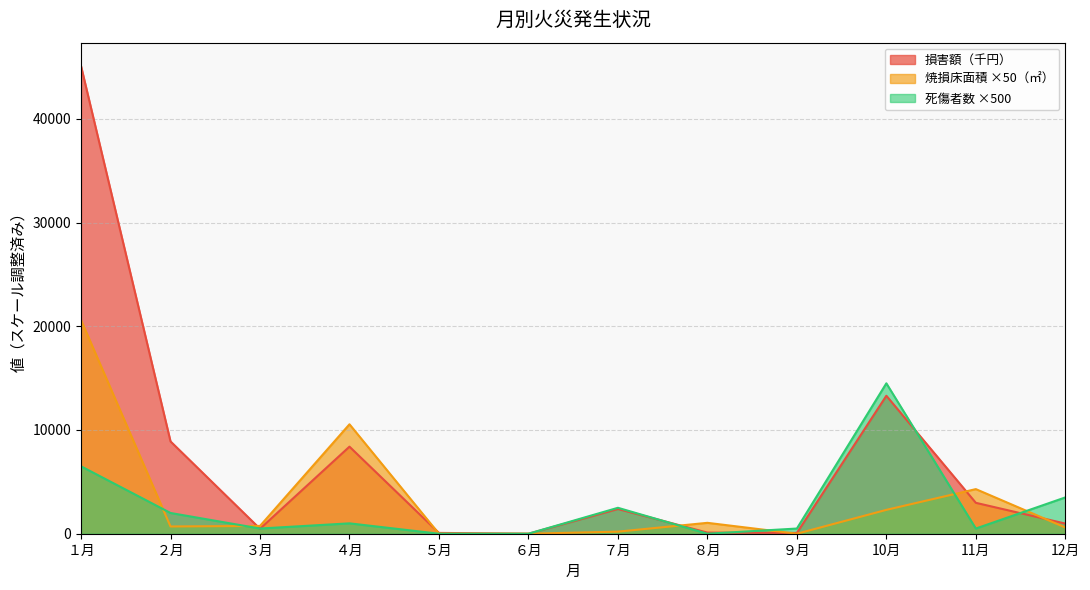

What is the difference between the 死傷者数 values at ４月 and ５月?

1000